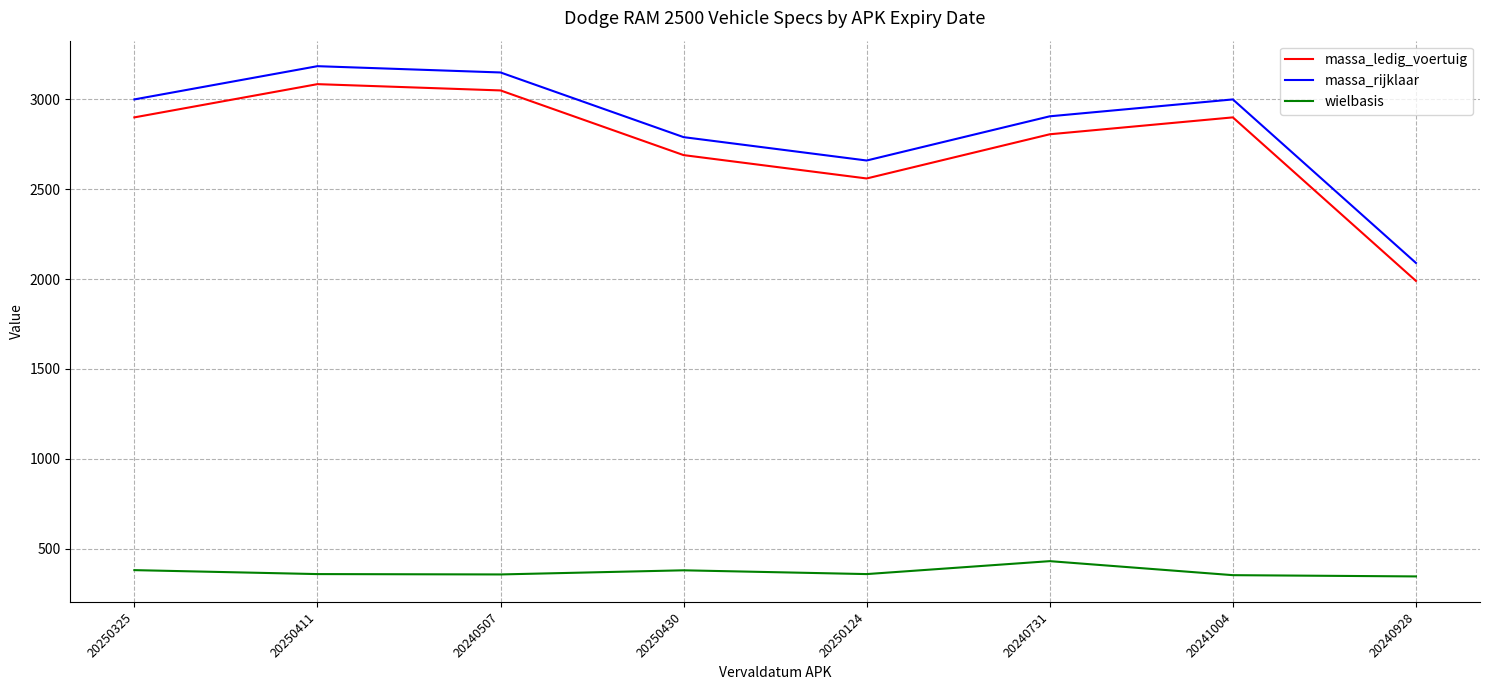

The value of massa_rijklaar at 20240928 is 1042. True or false?

False